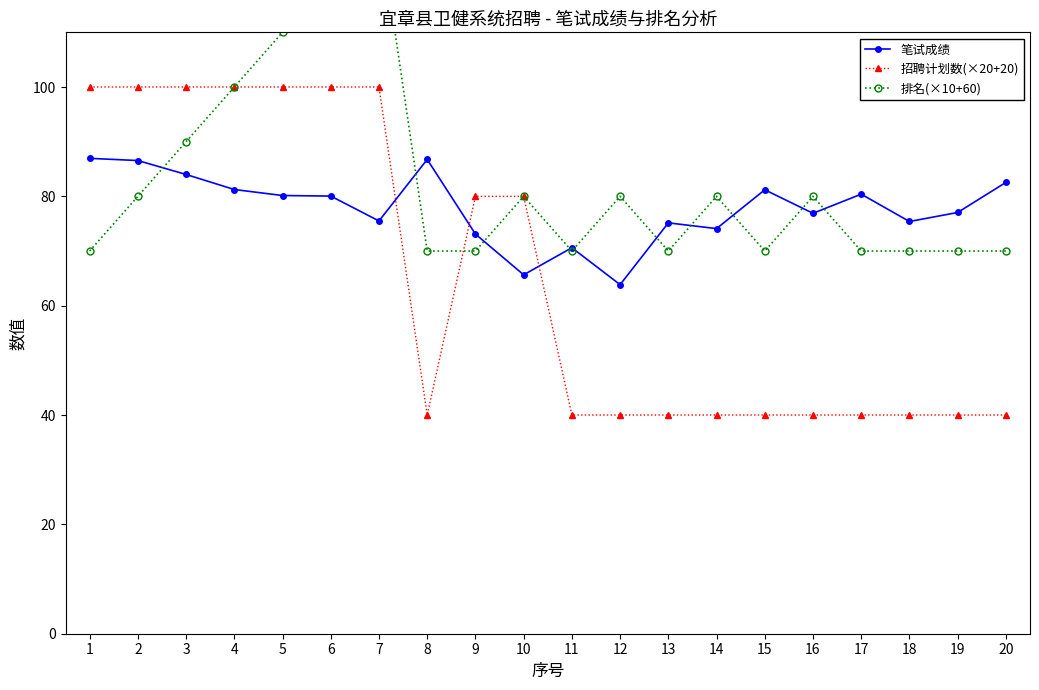

Which has a higher value, 6 or 7?

6